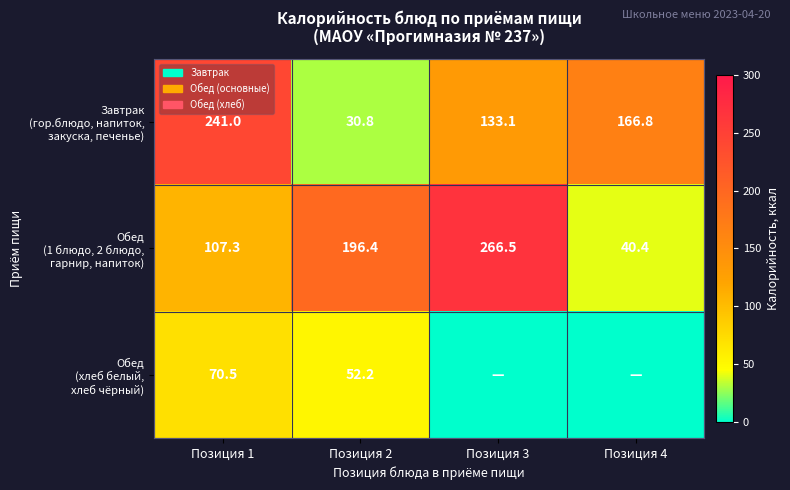

What is the difference between the highest and lowest values at Позиция 2?

165.6